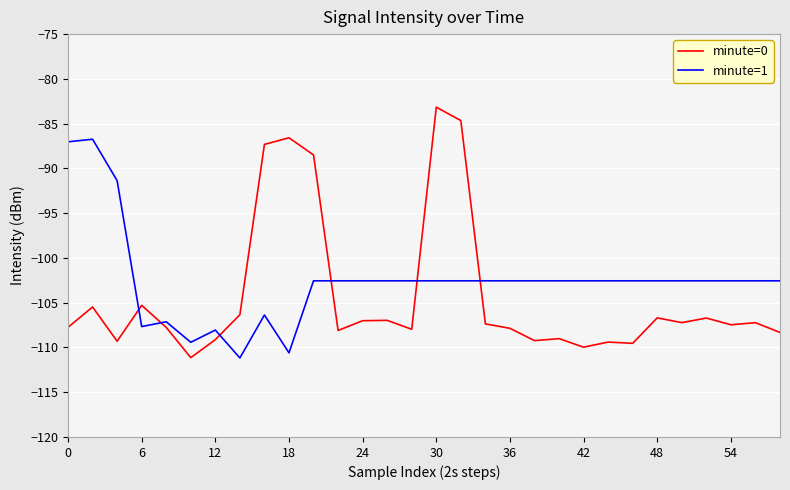

True or false: minute=1 and minute=0 intersect in this chart.

True